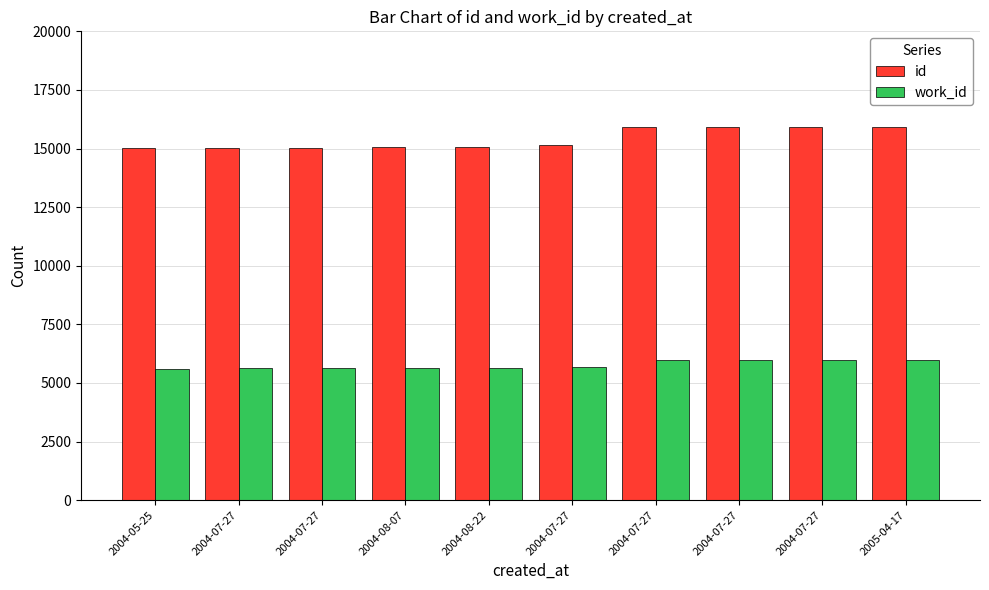

Where is work_id nearest to the value 5798?

2004-07-27